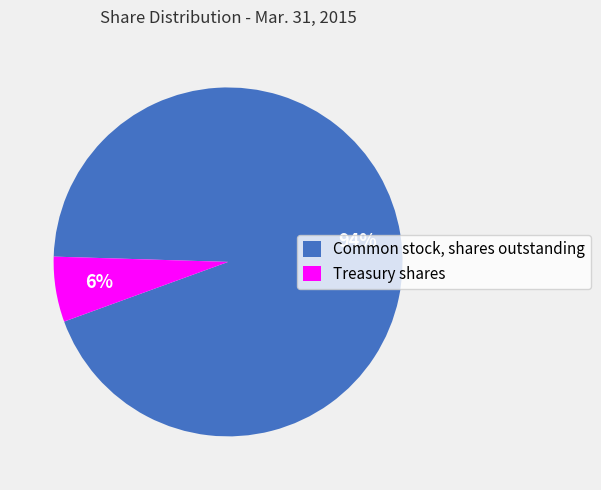

Combined, do Treasury shares and Common stock, shares outstanding account for over 50%?

Yes